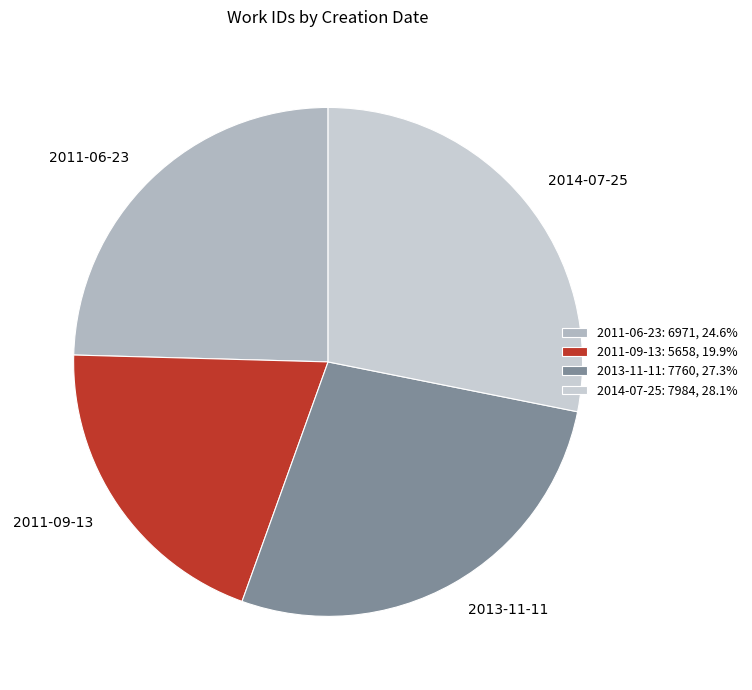

What is the ratio of the value at 2011-06-23 to the value at 2014-07-25?

0.9